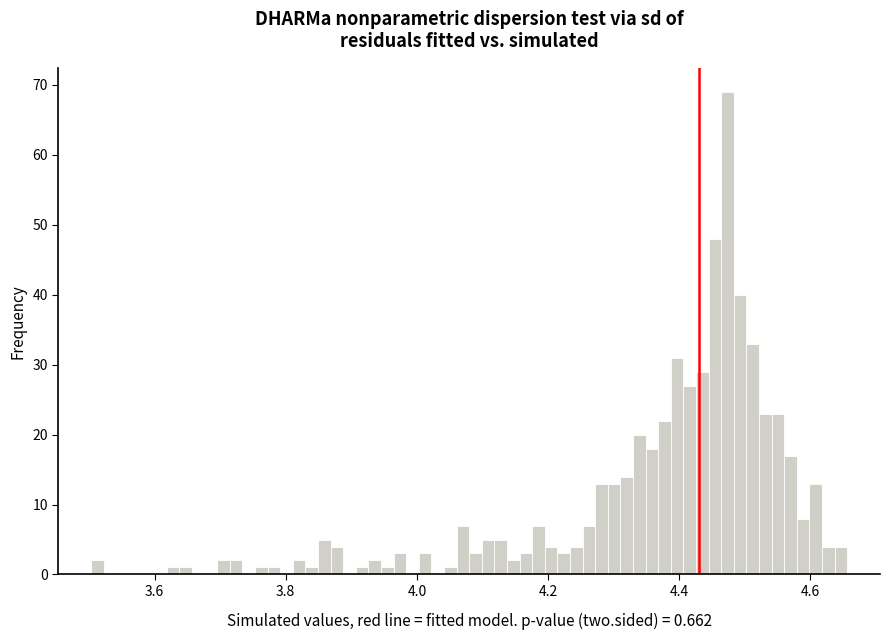

Around what value on the x-axis is the tallest bar? Give the approximate position of its centre, as read against the axis.

4.48